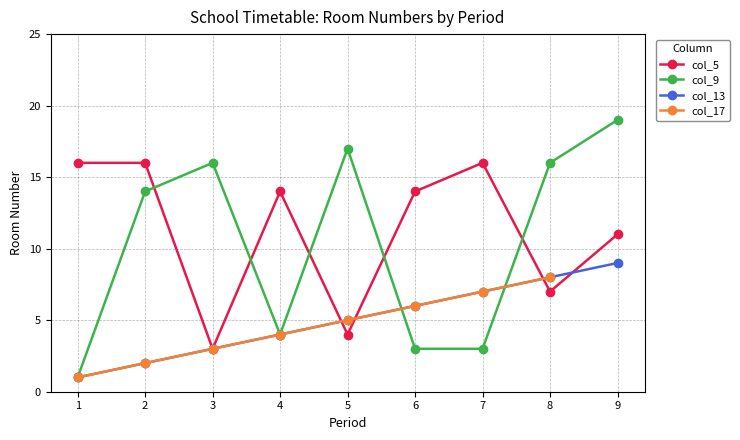

At which label is col_5 closest to 5?

5